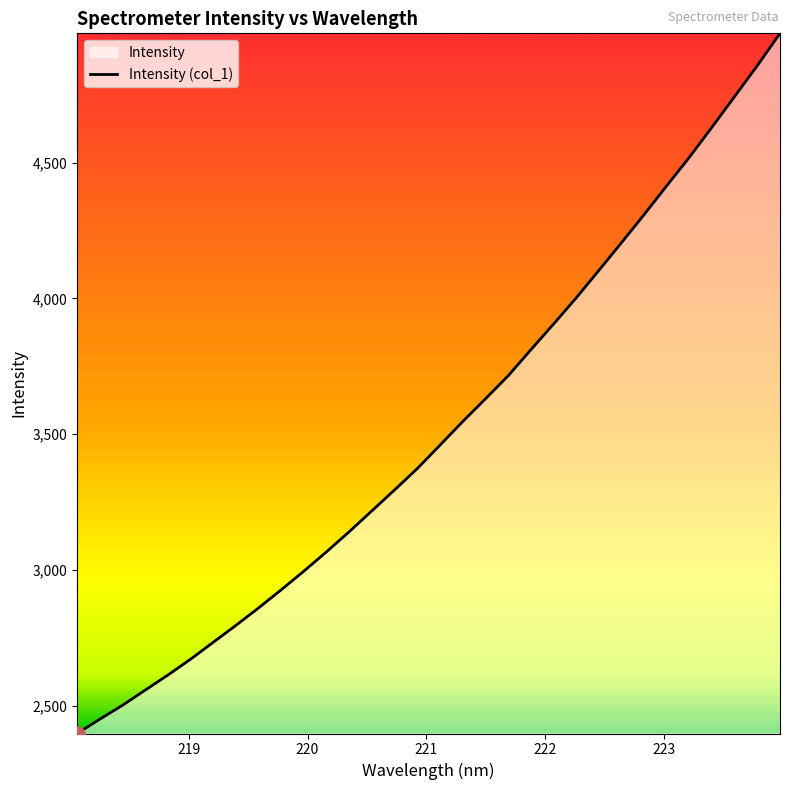

What is the difference between the maximum and minimum values?

2576.4